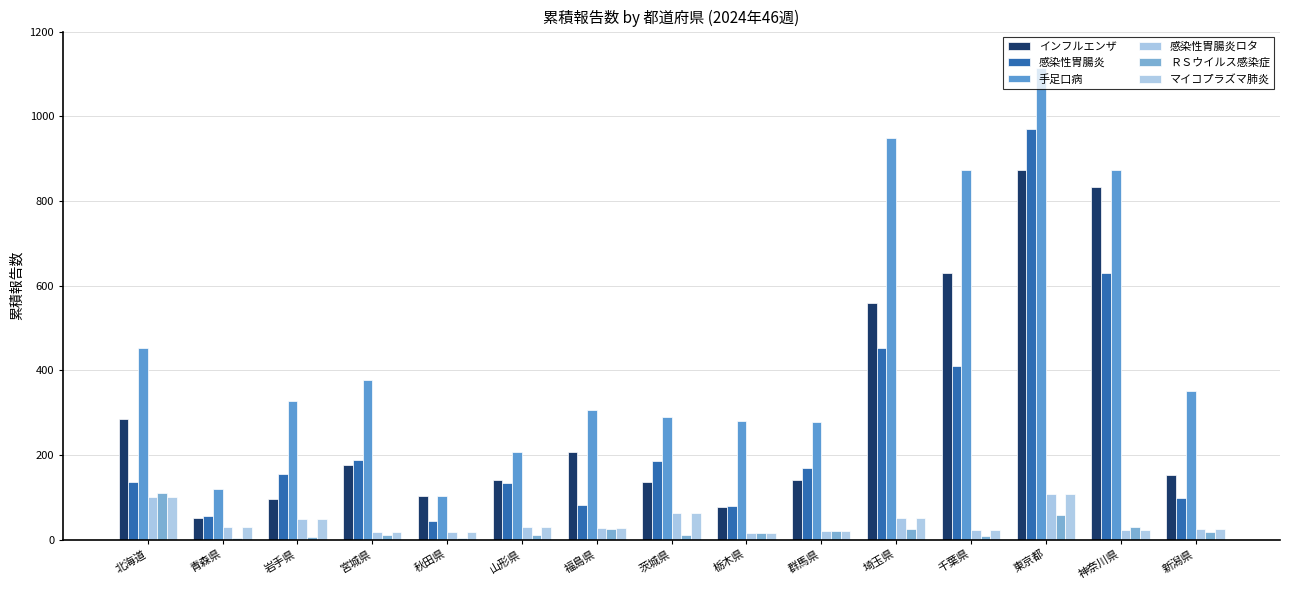

Which label corresponds to the largest value in the chart?

東京都